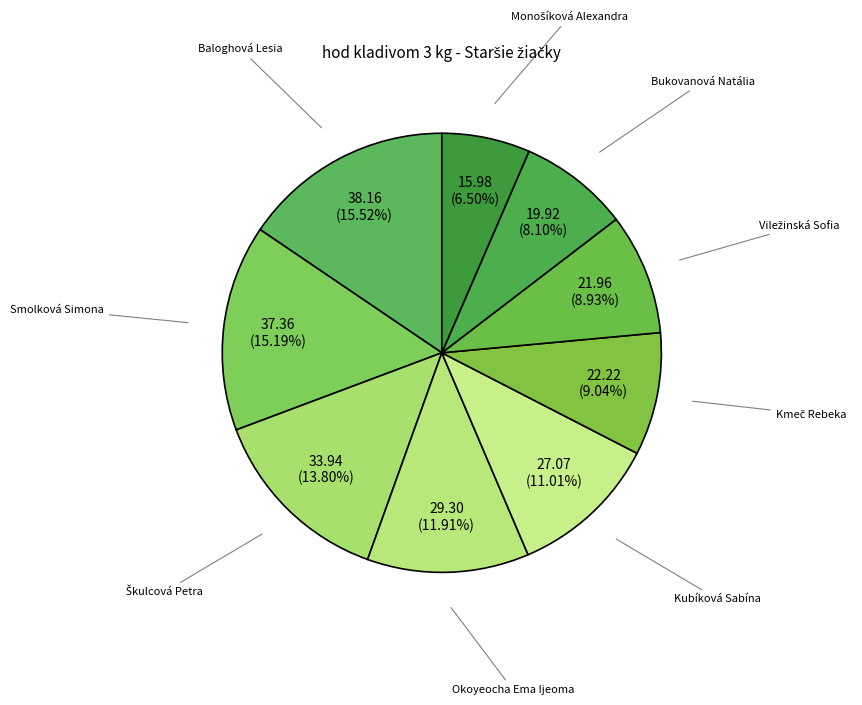

Is there any slice that represents more than half of the pie?

No